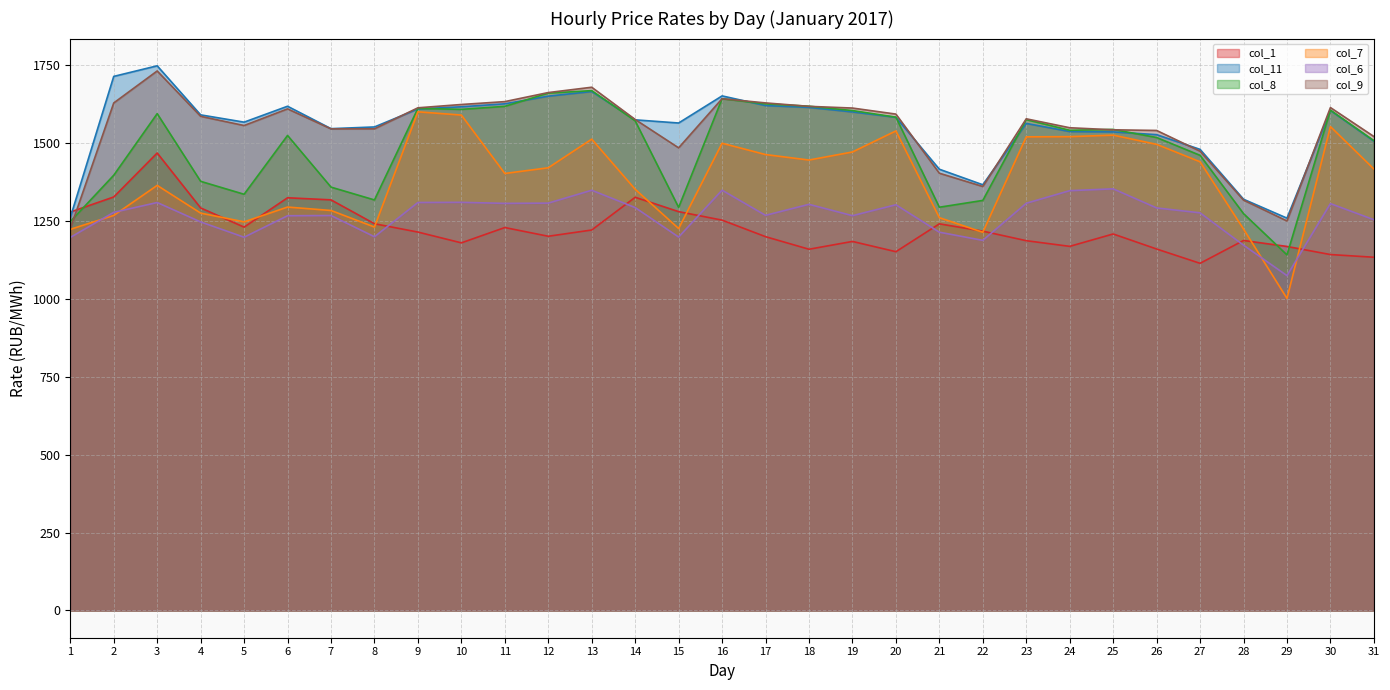

True or false: col_11 has more than 0 points higher than both neighbors.

True